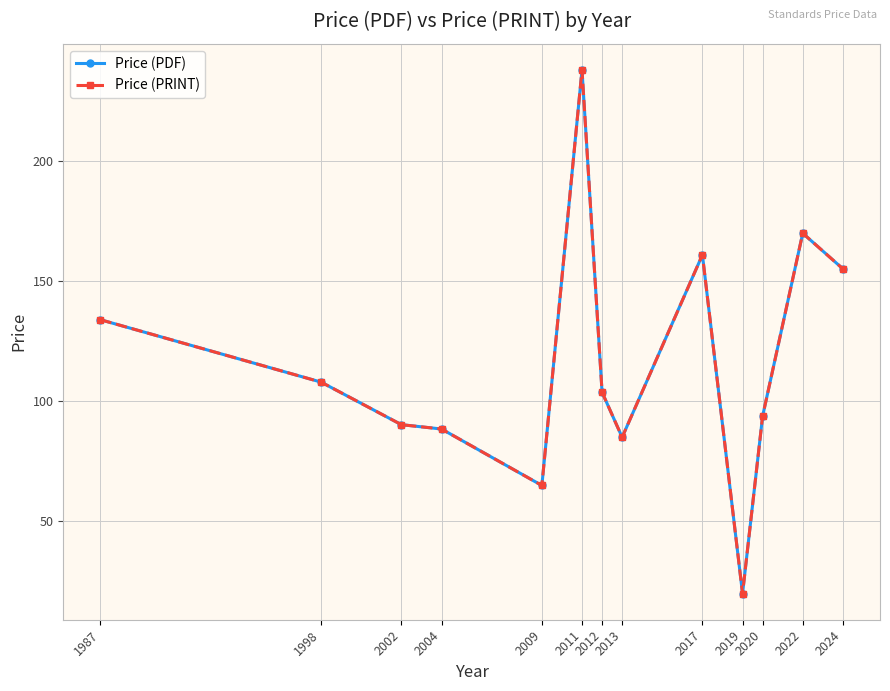

Which series has the largest range (max minus min)?

Price (PDF)